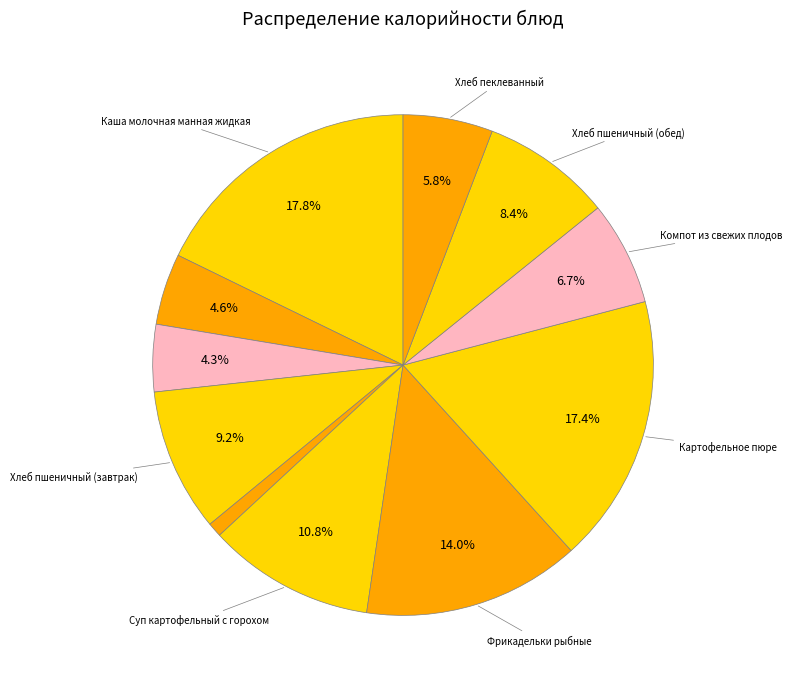

Rank the categories by value from highest to lowest.

Каша молочная манная жидкая, Картофельное пюре, Фрикадельки рыбные, Суп картофельный с горохом, Хлеб пшеничный (завтрак), Хлеб пшеничный (обед), Компот из свежих плодов, Хлеб пеклеванный, Яйцо вареное вкрутую, Чай с сахаром, Овощи по сезону